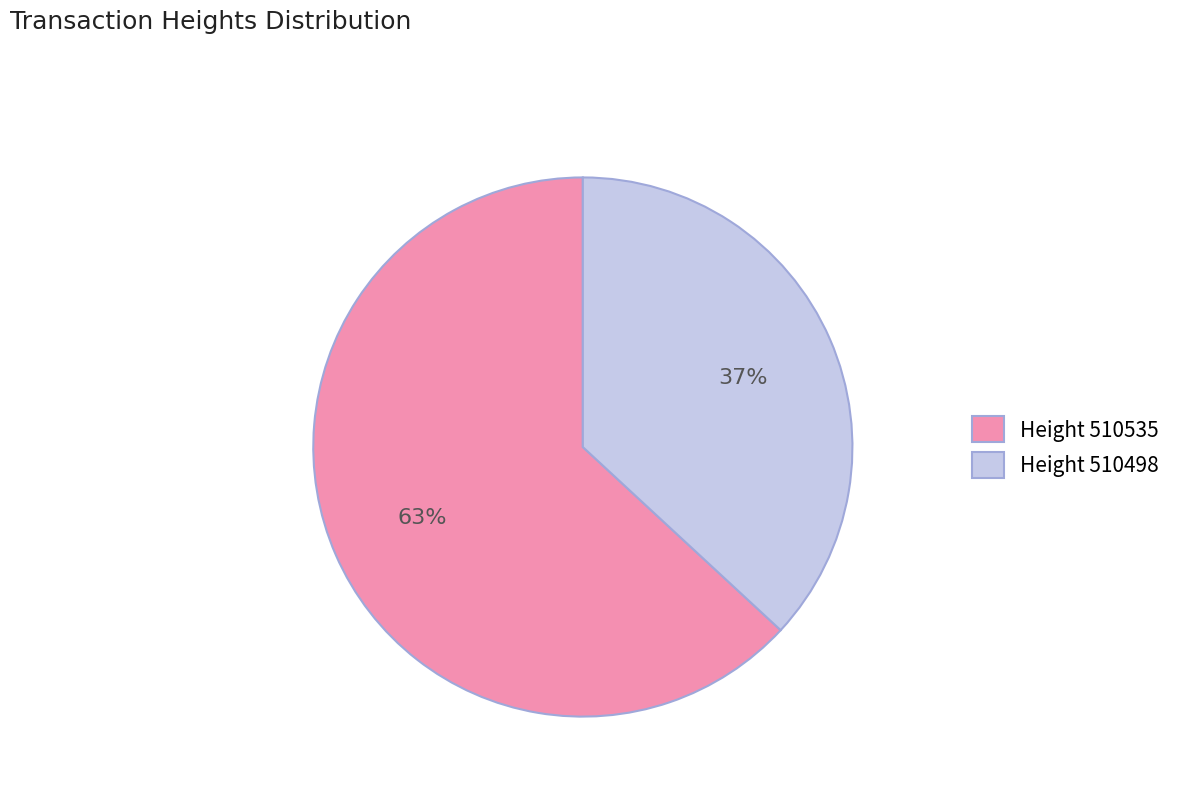

Combined, do Height 510498 and Height 510535 account for over 50%?

Yes